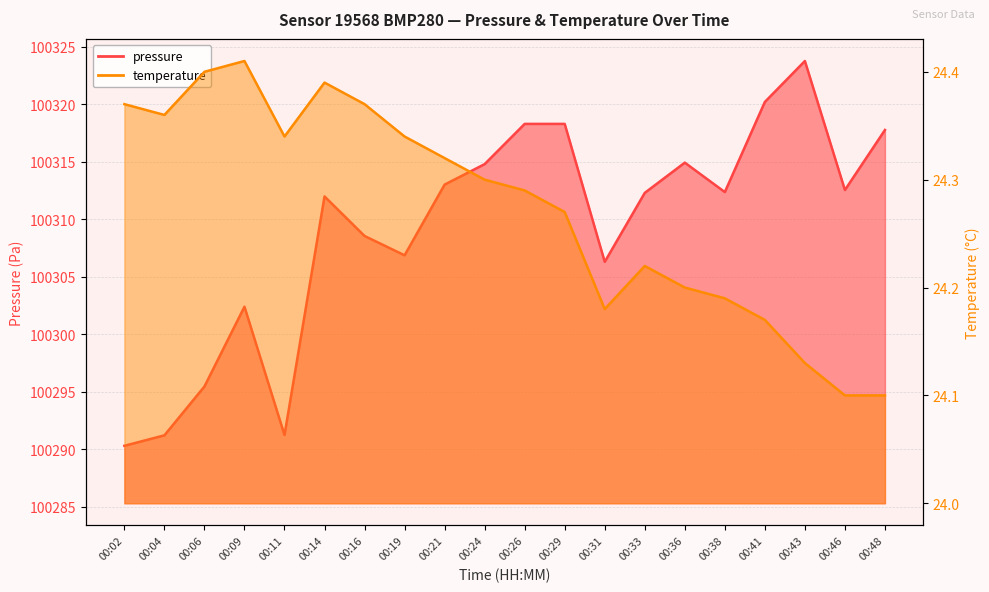

Reading right to left, transcribe all the data shown in this chart.

pressure: 100317.8	100312.6	100323.8	100320.2	100312.4	100314.9	100312.3	100306.3	100318.3	100318.3	100314.8	100313.0	100306.9	100308.6	100312.0	100291.2	100302.4	100295.5	100291.2	100290.3
temperature: 24.1	24.1	24.1	24.2	24.2	24.2	24.2	24.2	24.3	24.3	24.3	24.3	24.3	24.4	24.4	24.3	24.4	24.4	24.4	24.4